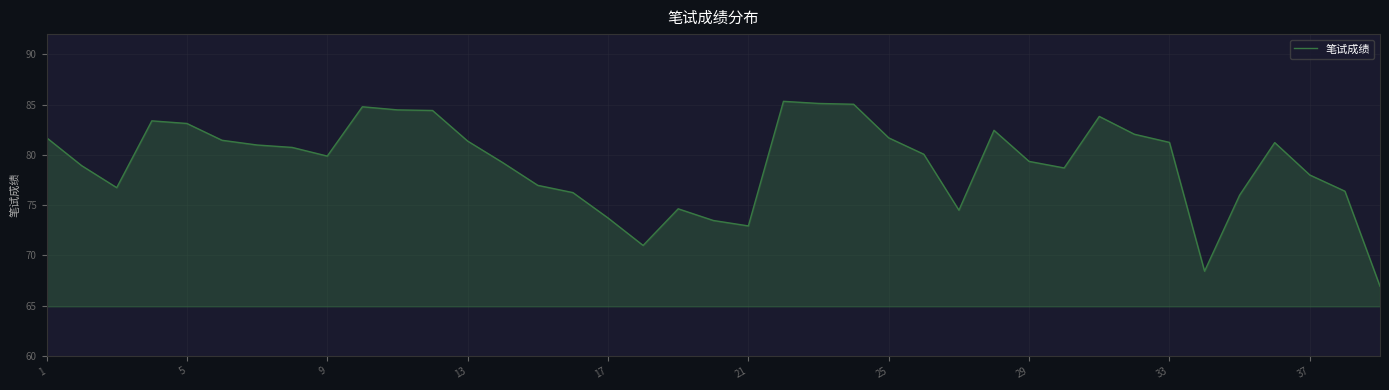

What is the greatest value displayed?

85.3